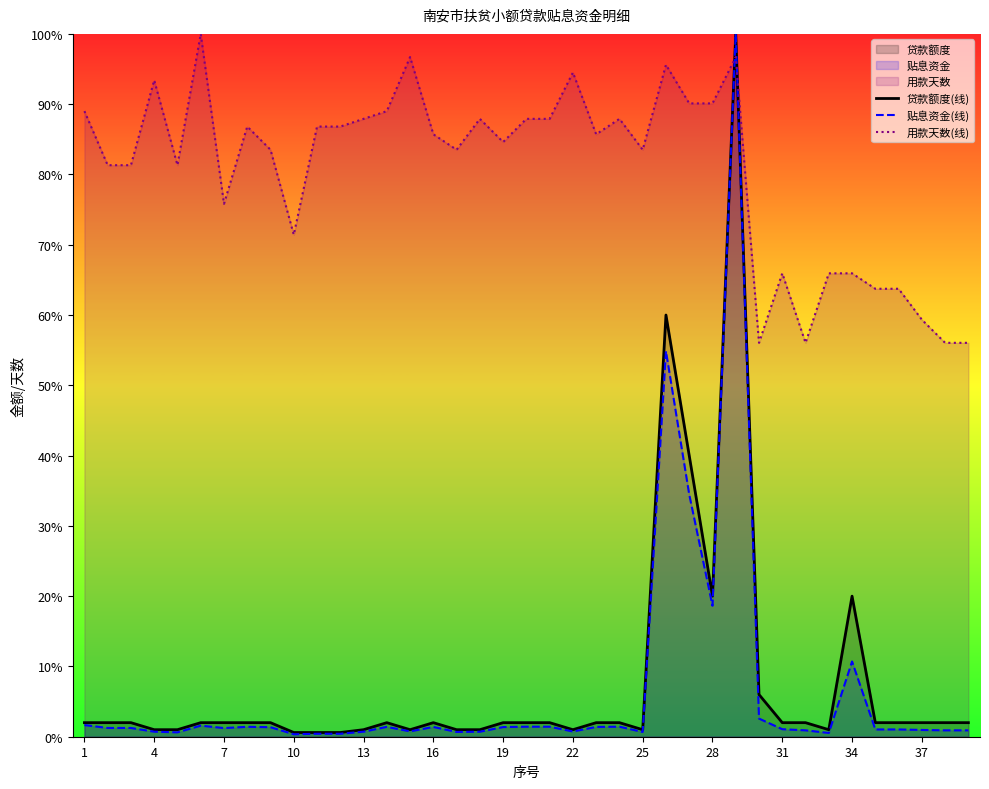

The value of 用款天数(线) at 7 is 75.8. True or false?

True